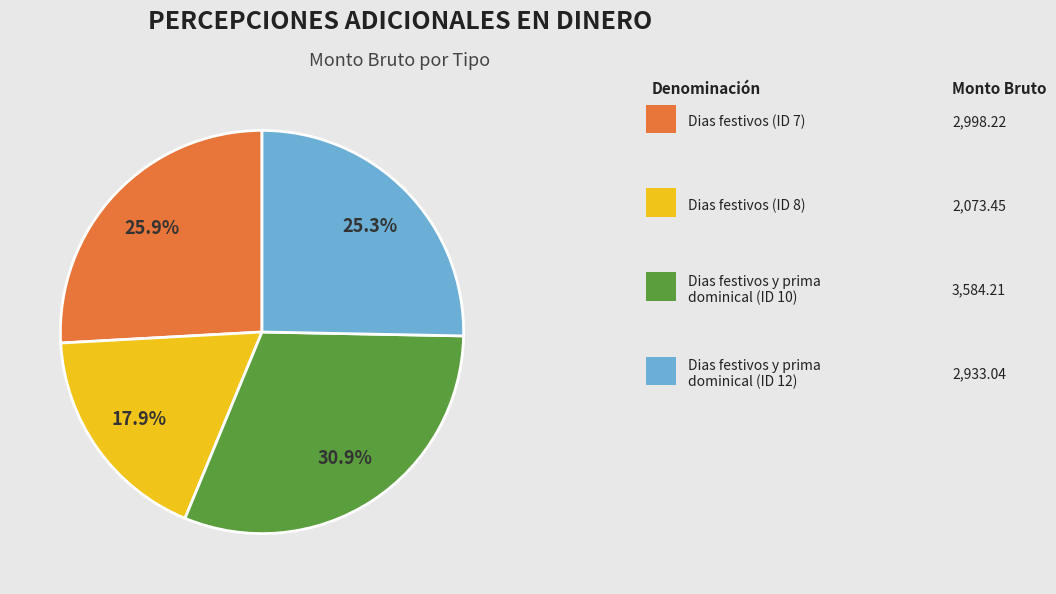

Is there any slice that represents more than half of the pie?

No